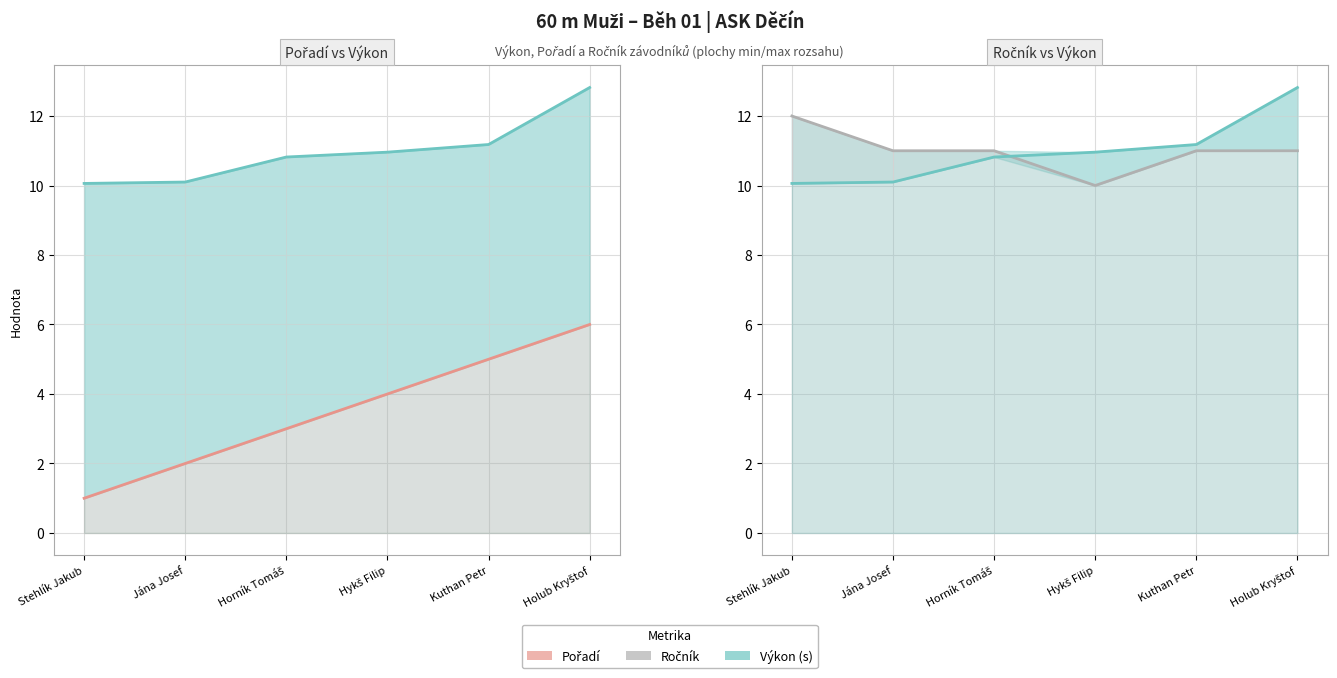

At which category is the sum across all series the highest?

Holub Kryštof